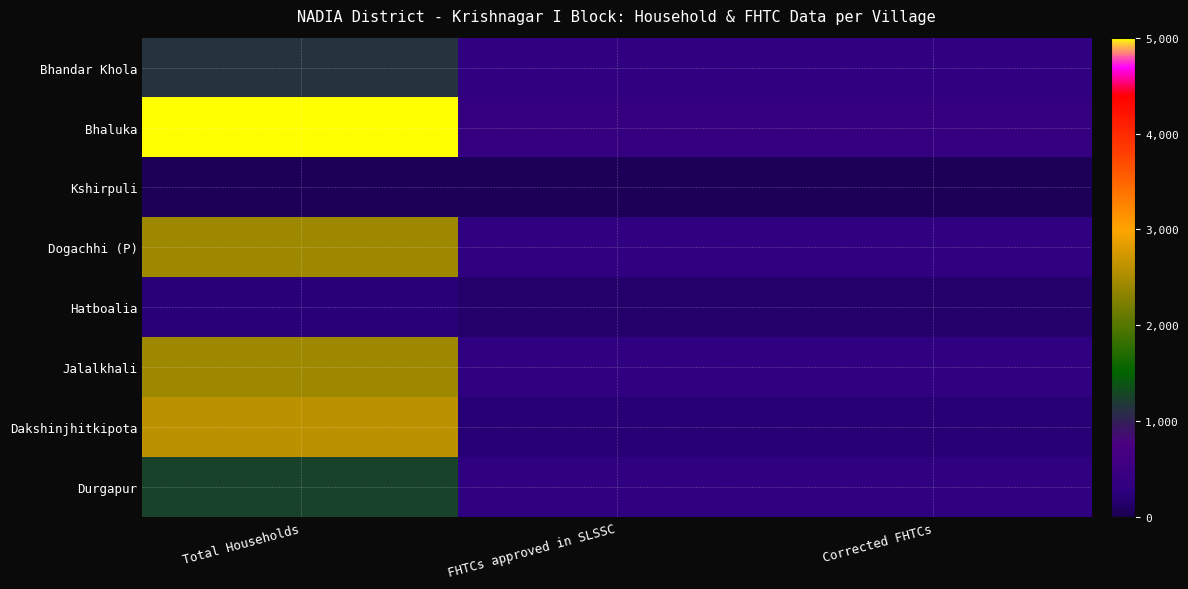

Which series changed the most between FHTCs approved in SLSSC and Corrected FHTCs?

Bhandar Khola